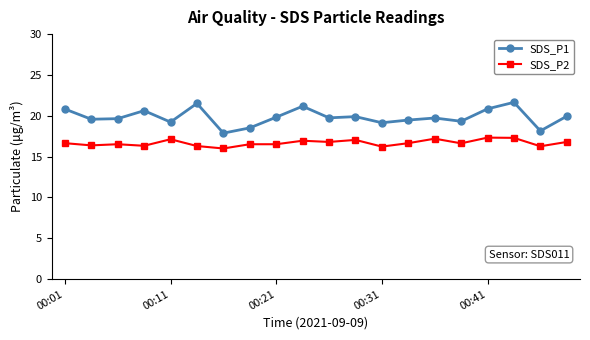

Which series has the widest spread of values?

SDS_P1